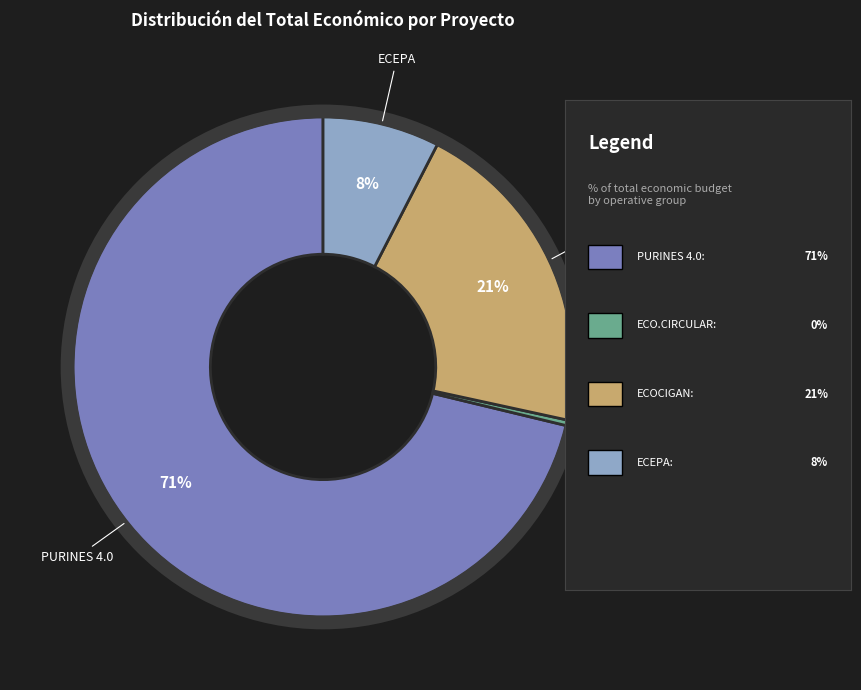

To the nearest percent, what is the difference between the largest and smallest slice percentages?

71%